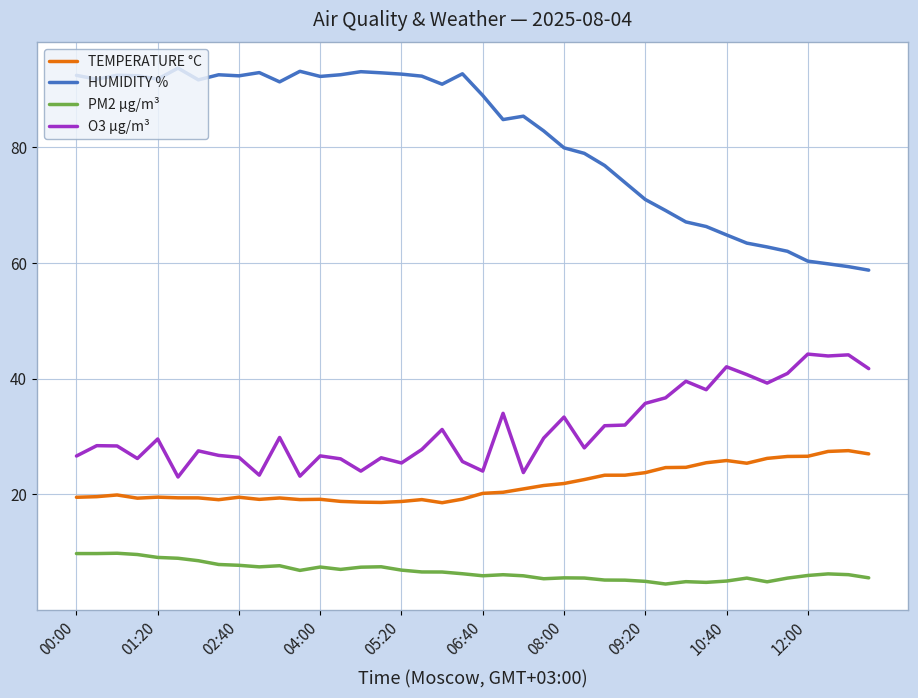

True or false: TEMPERATURE °C and PM2 µg/m³ cross at least once.

False